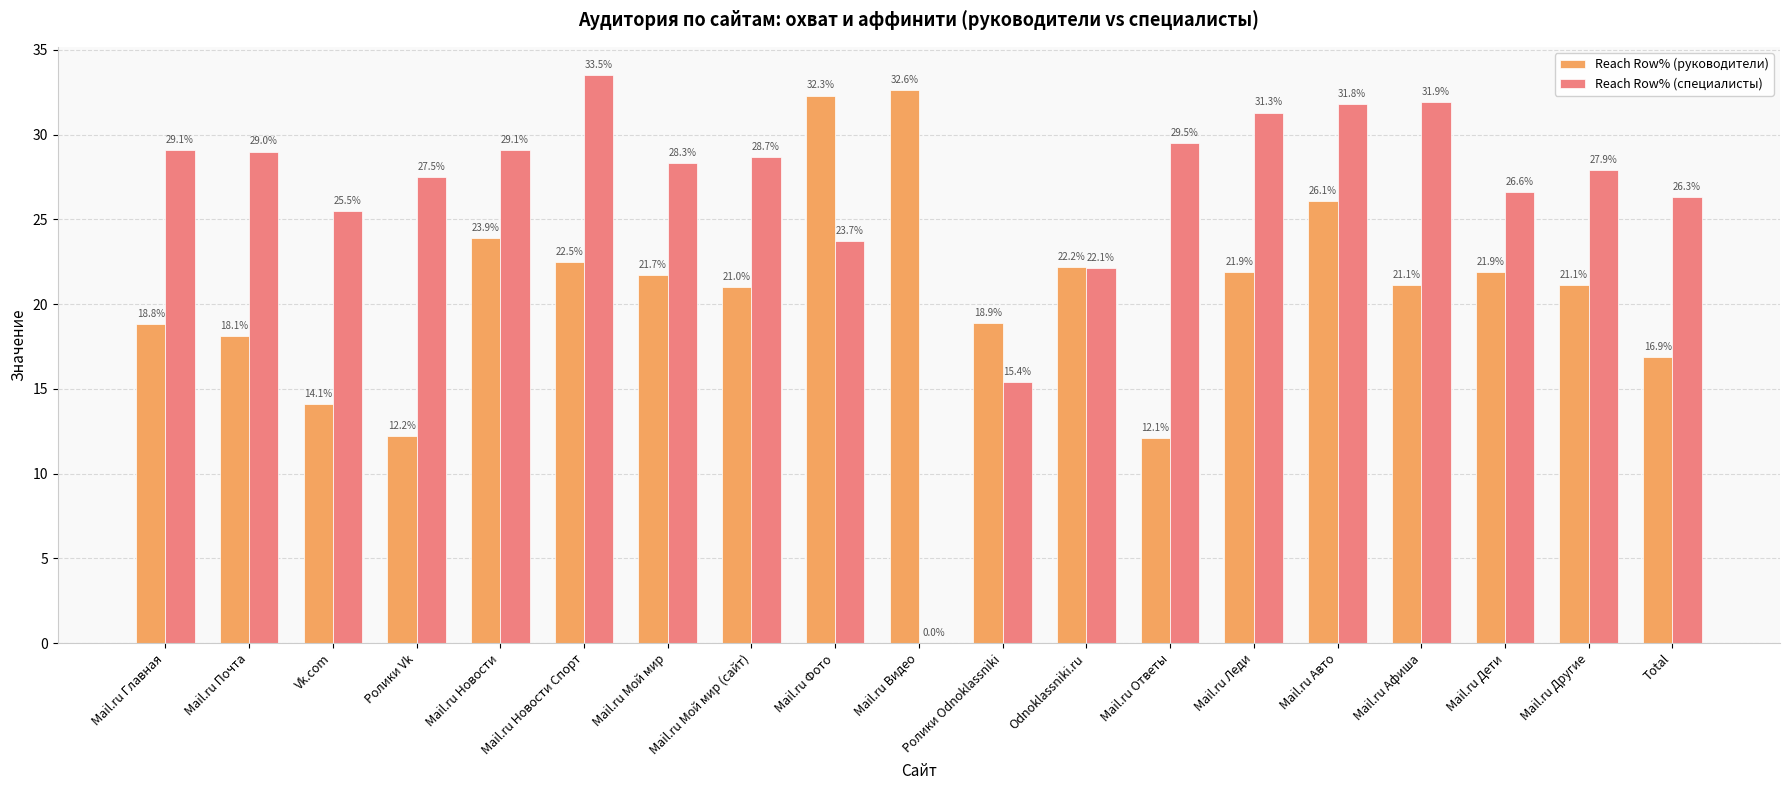

Between Ролики Vk and Mail.ru Фото, which series saw the biggest shift?

Reach Row% (руководители)